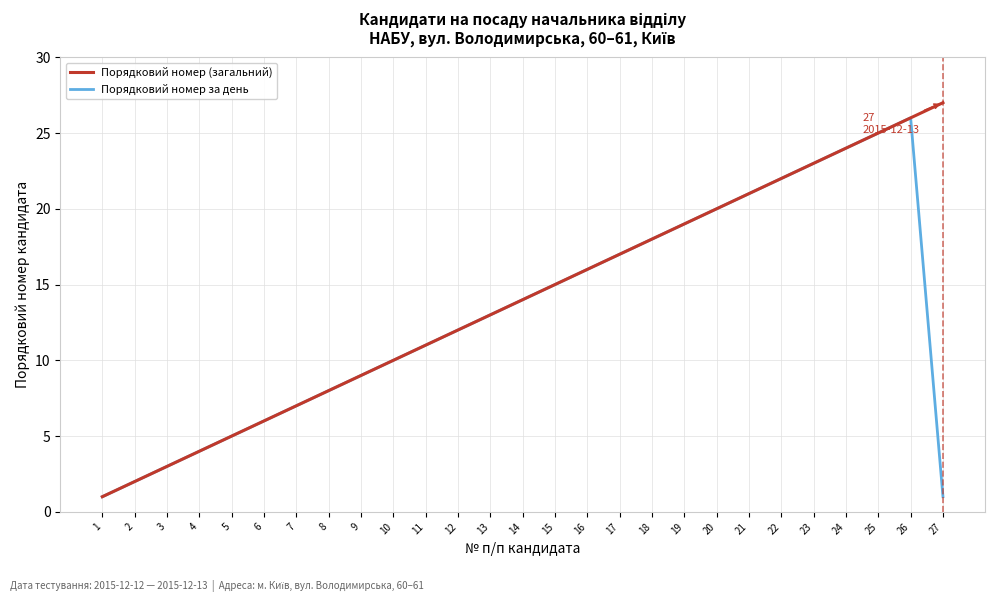

True or false: Порядковий номер (загальний) has a value of 1 at 3.

False